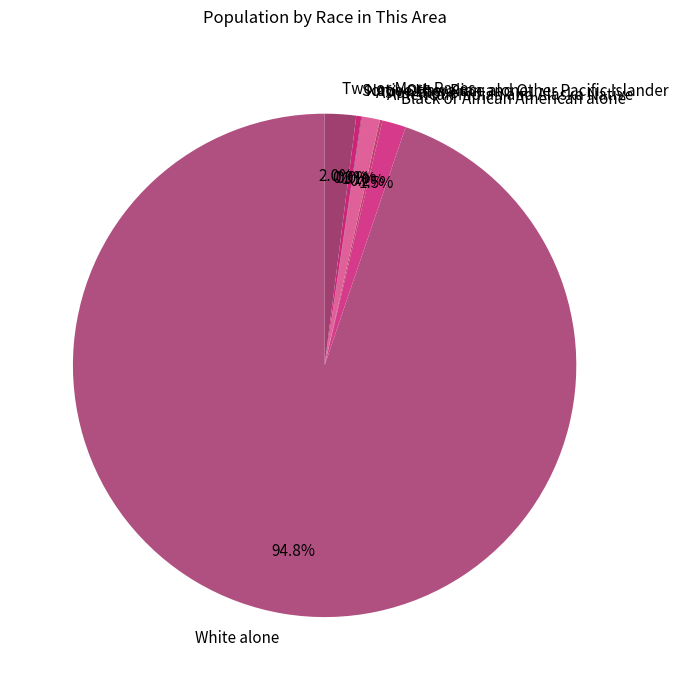

What percentage is NOT represented by Black or African American alone?

98.5%